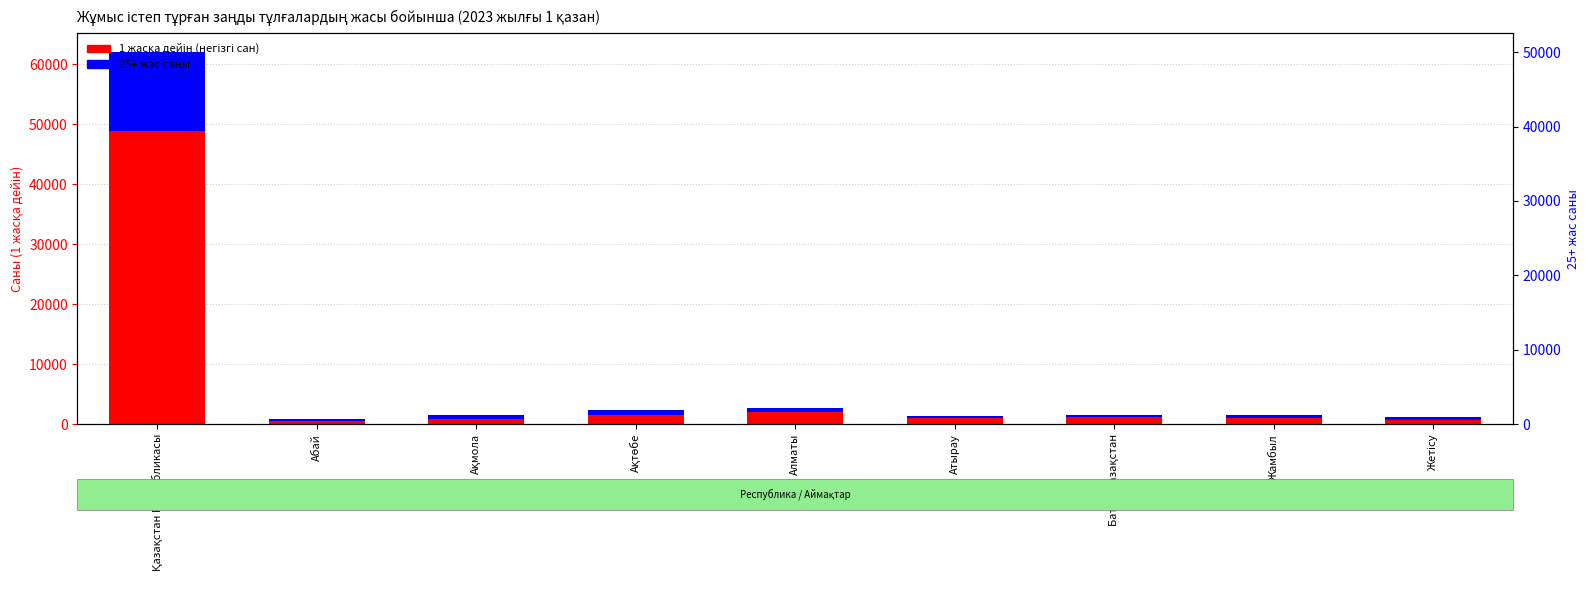

What is the difference between the highest and lowest values at Ақтөбе?

842